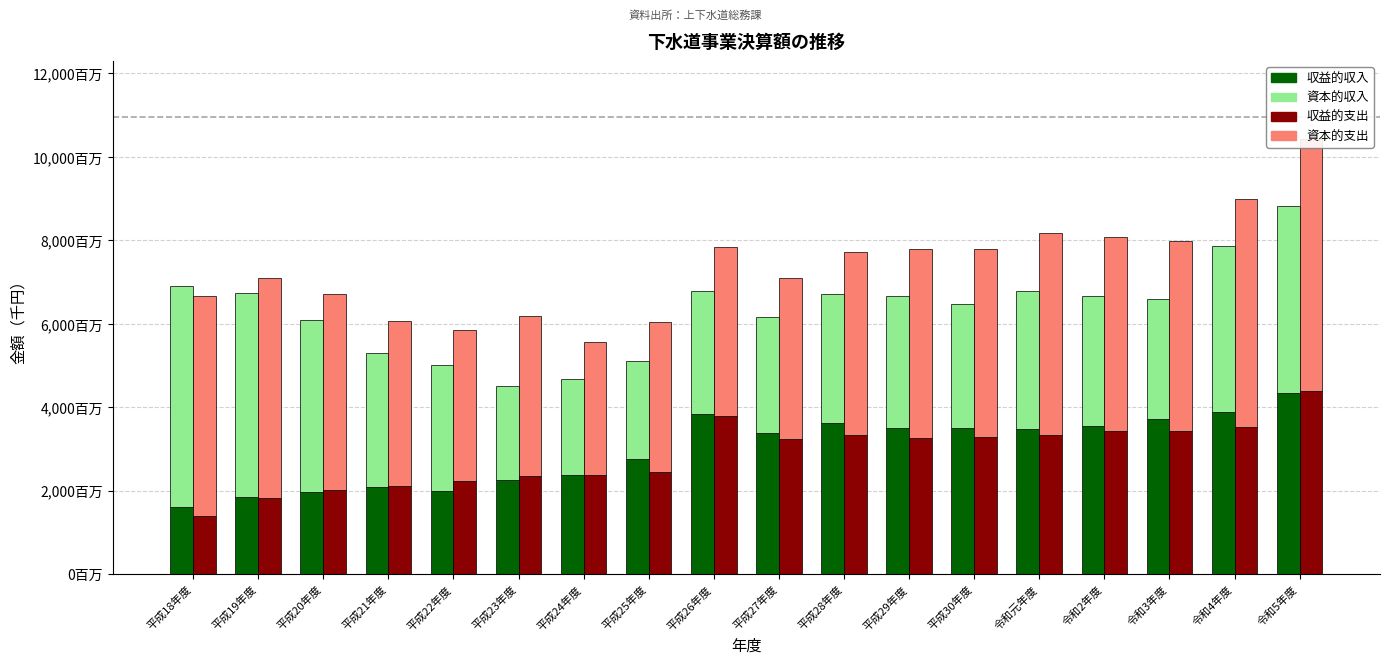

Which series has the largest range (max minus min)?

資本的収入